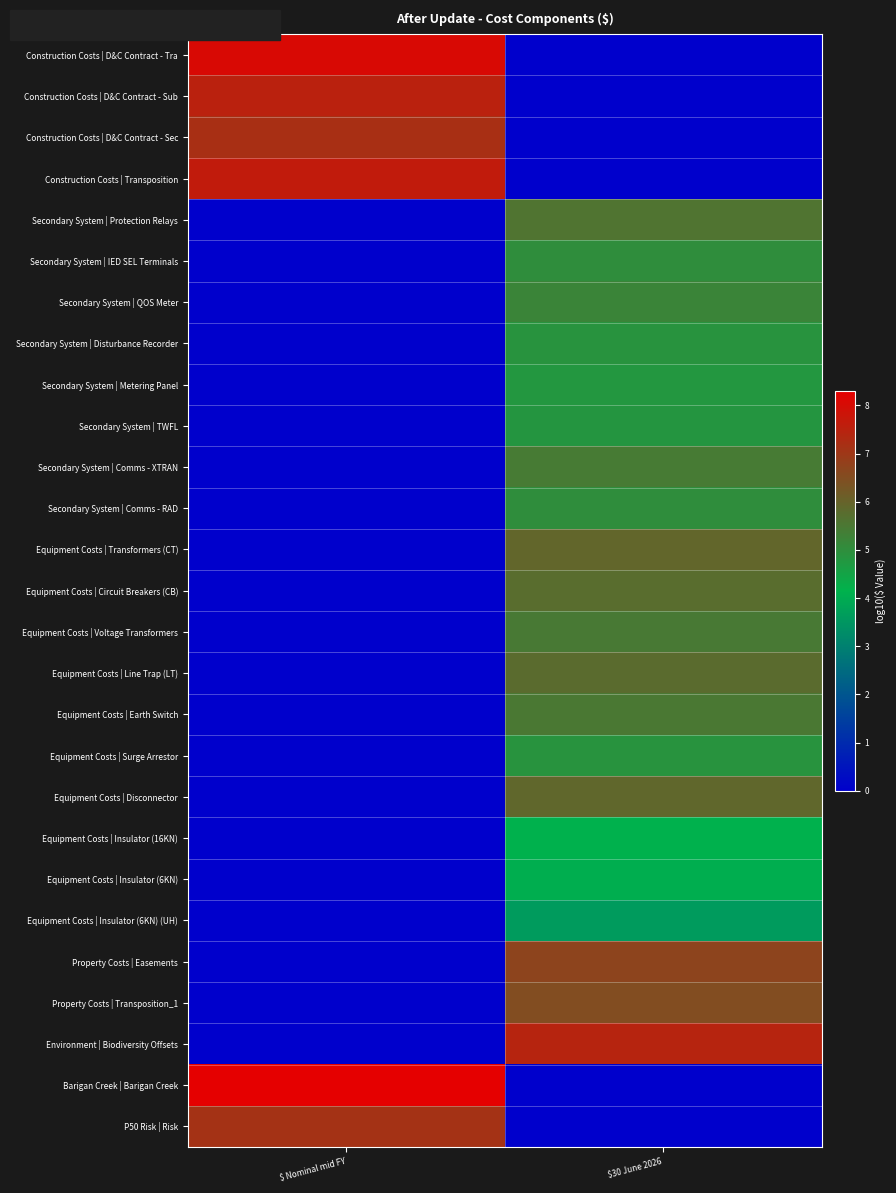

What is the greatest value displayed?

8.3